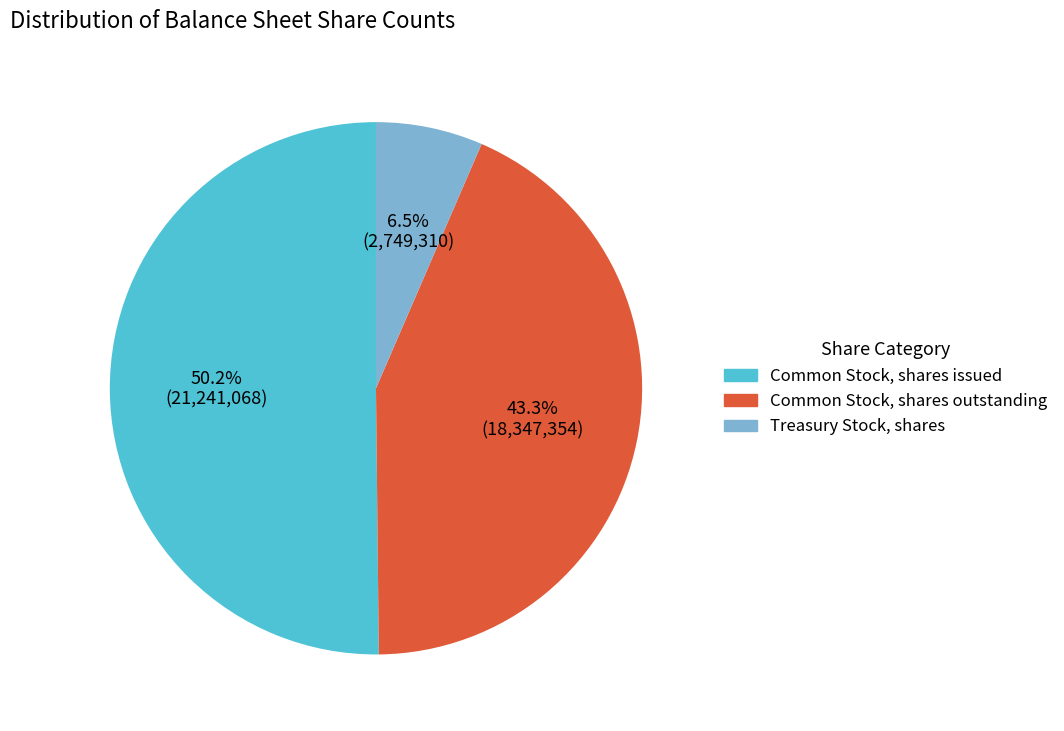

To the nearest percent, what is the difference between the Common Stock, shares outstanding and Common Stock, shares issued slice percentages?

7%